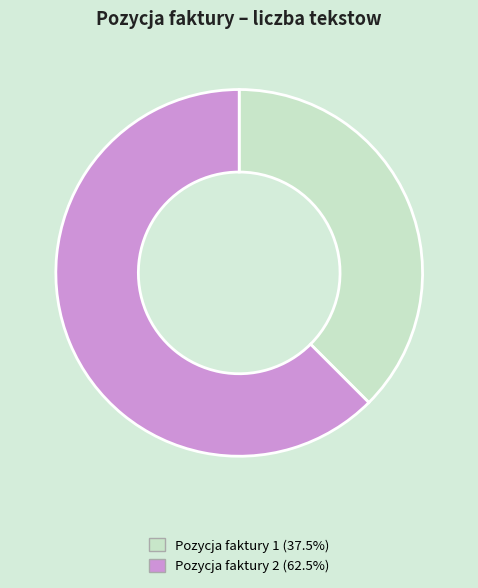

Is there a majority slice in this chart?

Yes